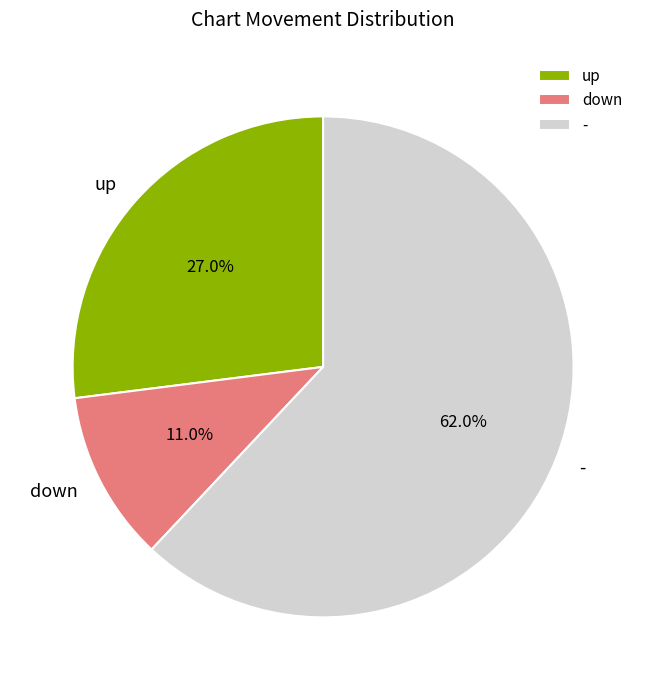

Is it true that down is 11% of the pie?

True